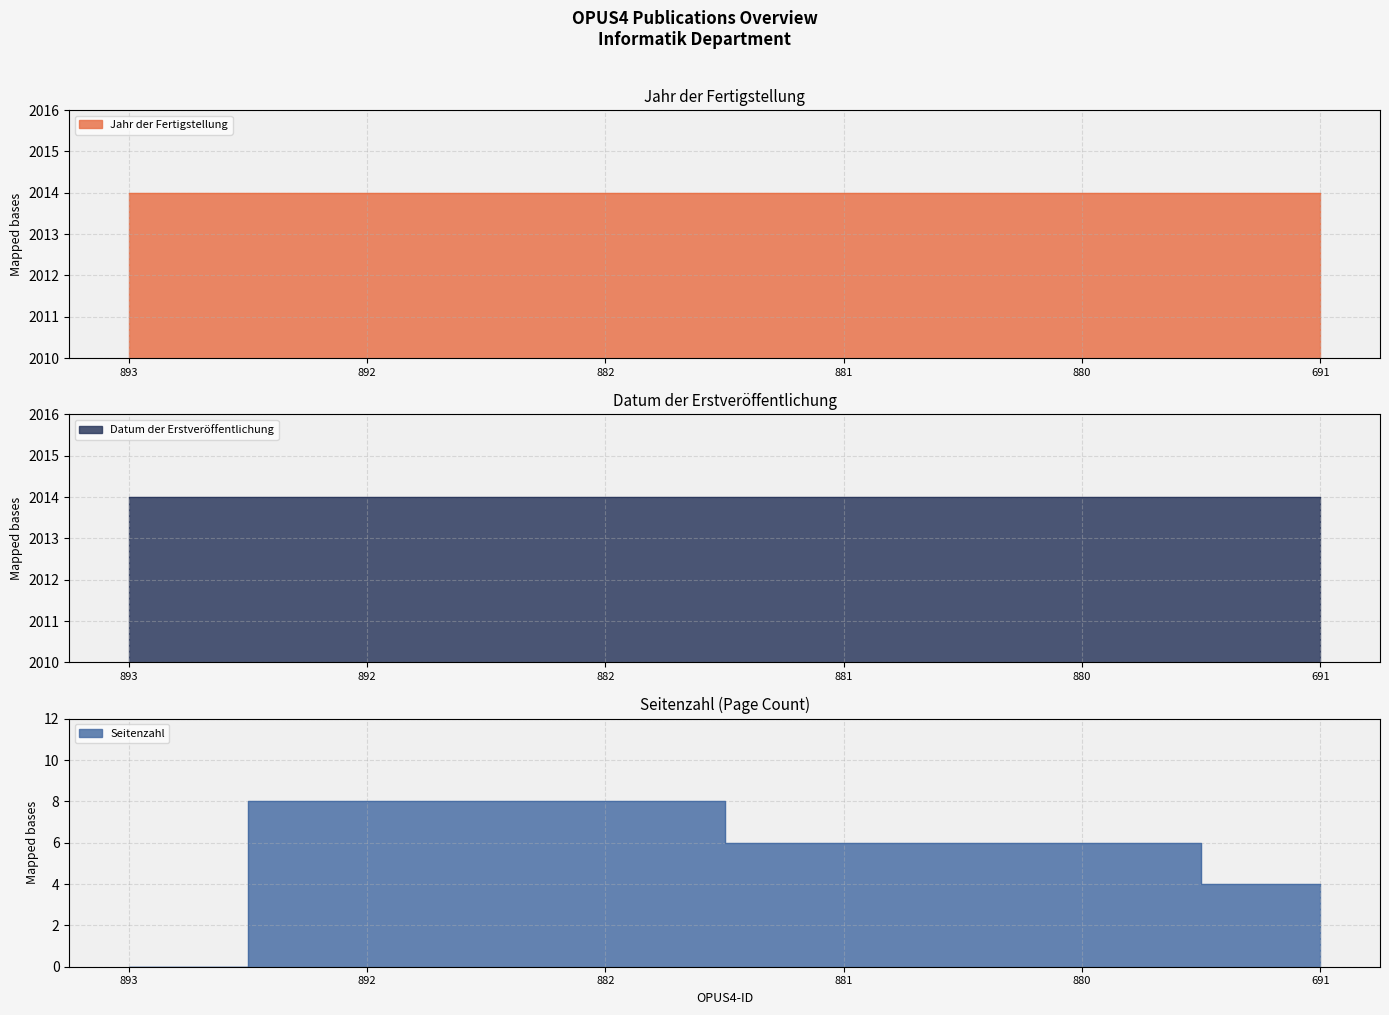

What is the value of the Jahr der Fertigstellung point at the 5th from the left?

2014